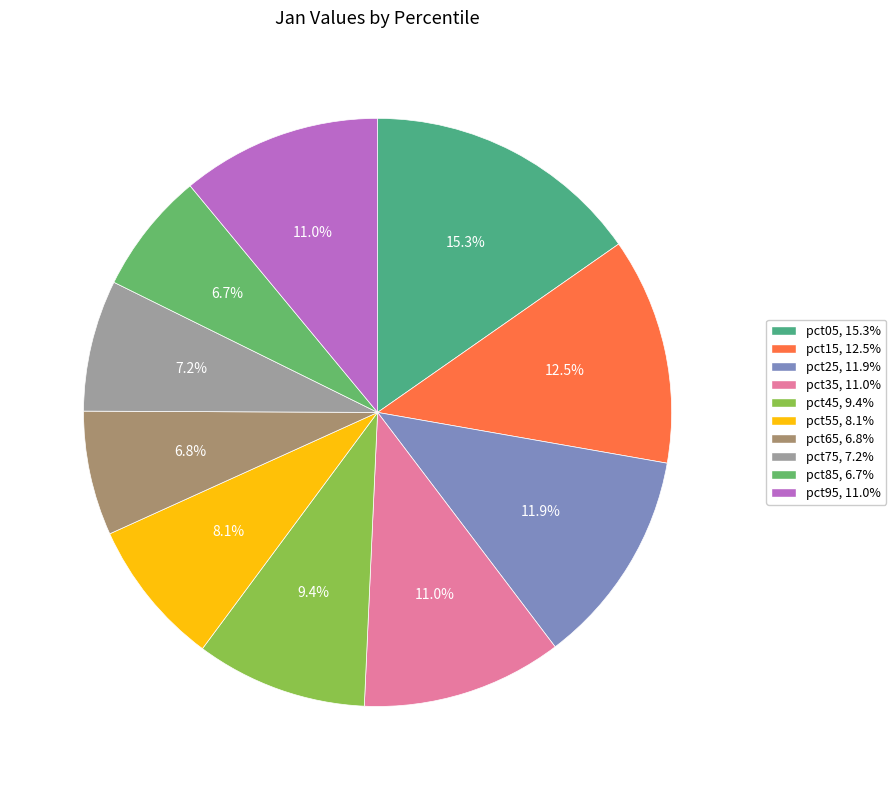

Is there a majority slice in this chart?

No